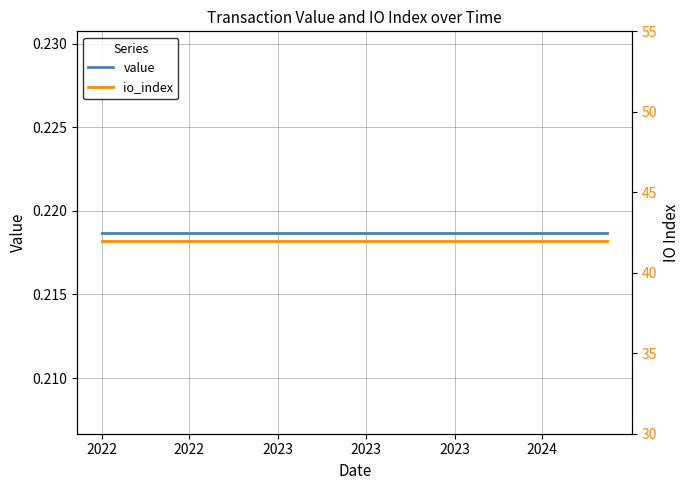

True or false: io_index has more than 0 interior local peaks.

False